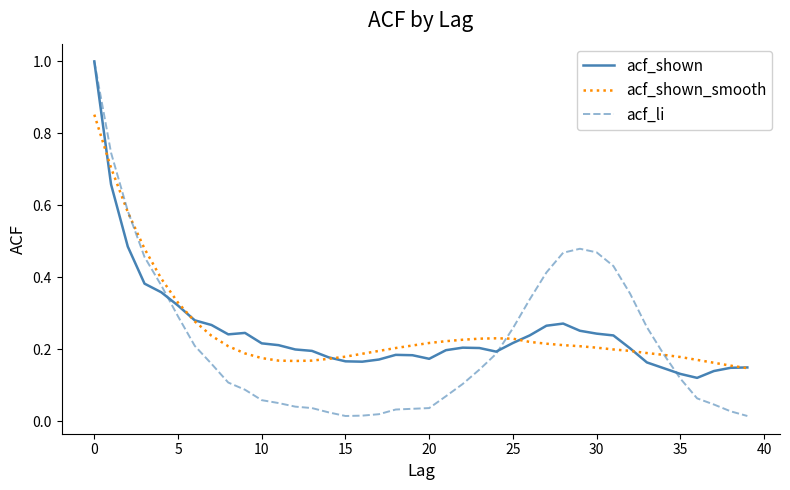

What is the maximum value shown in the chart?

1.0